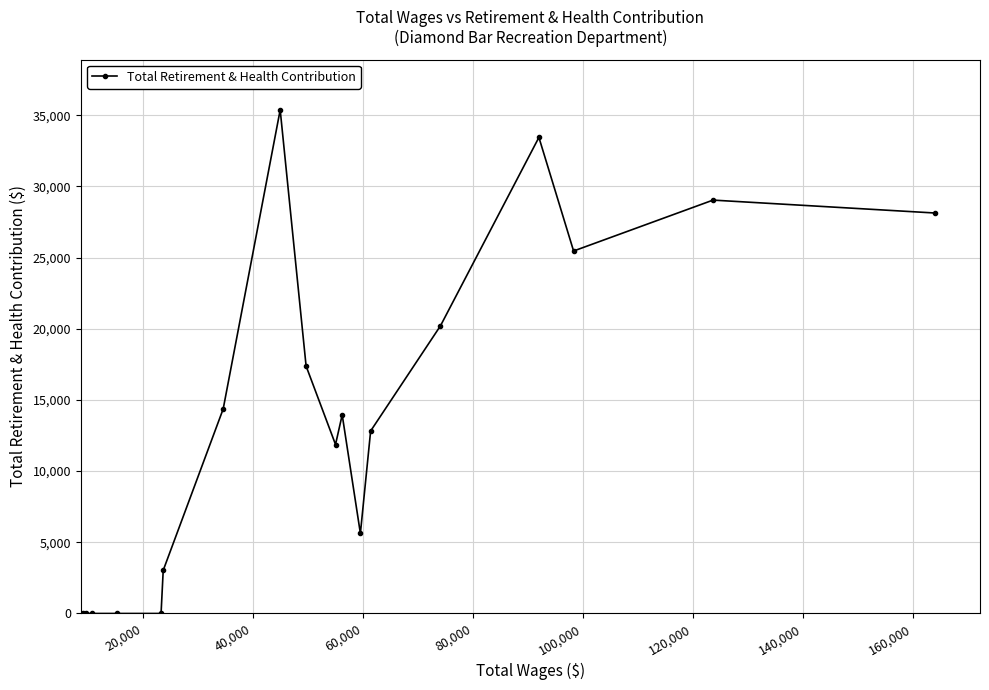

Reading right to left, what are all the values shown in this chart?

28131	29037	25462	33441	20205	12819	5626	13955	11870	17379	35374	14368	3031	0	0	0	0	0